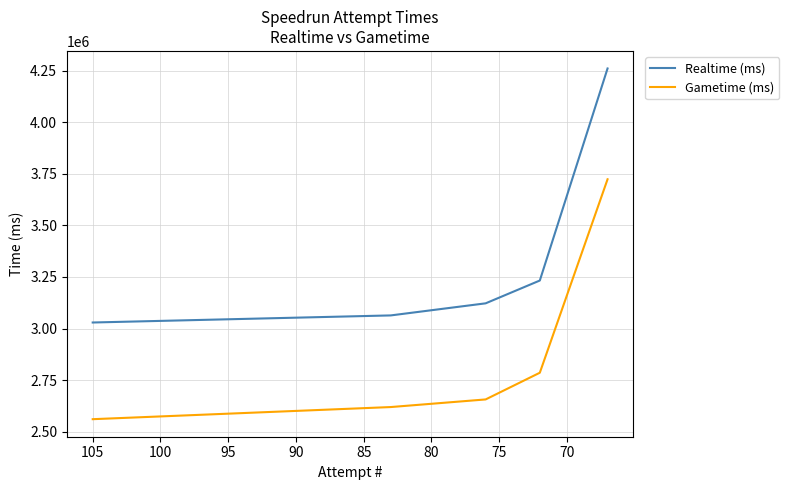

List the series in order of their peak value, lowest first.

Gametime (ms), Realtime (ms)